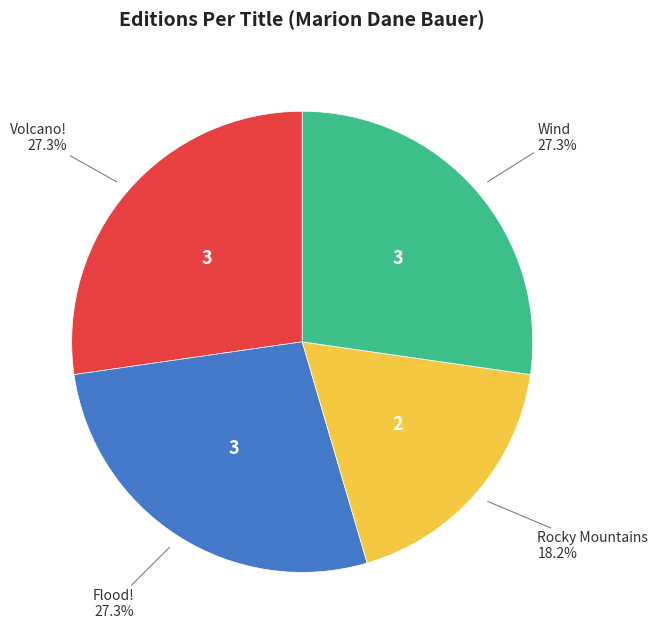

To the nearest percent, what is the difference between the largest and smallest slice percentages?

9%